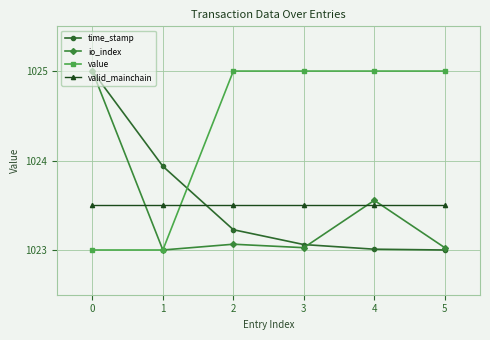

Between 1 and 2, which series saw the biggest shift?

value